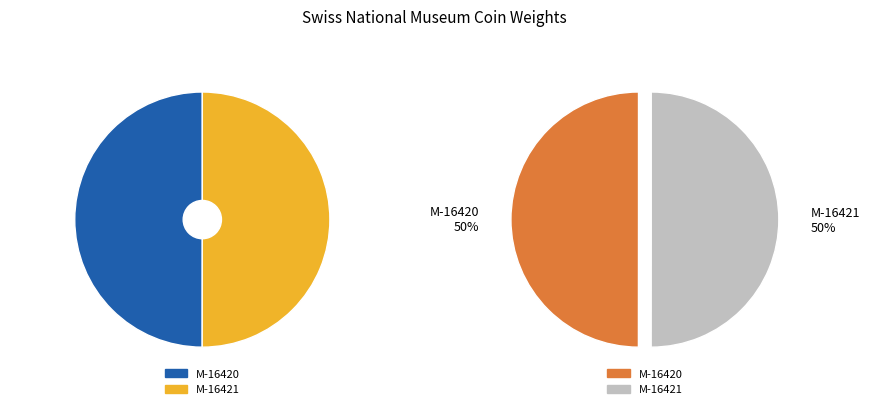

To the nearest percent, what percentage of the pie is M-16421?

50%